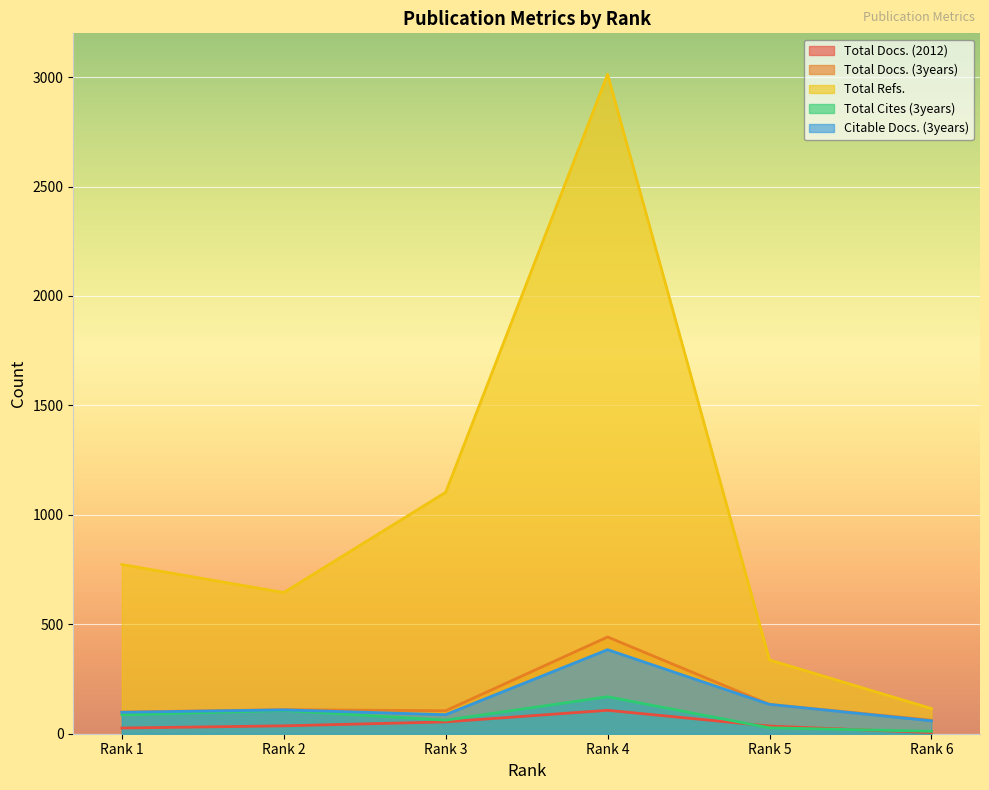

True or false: Total Refs. and Total Cites (3years) intersect in this chart.

False